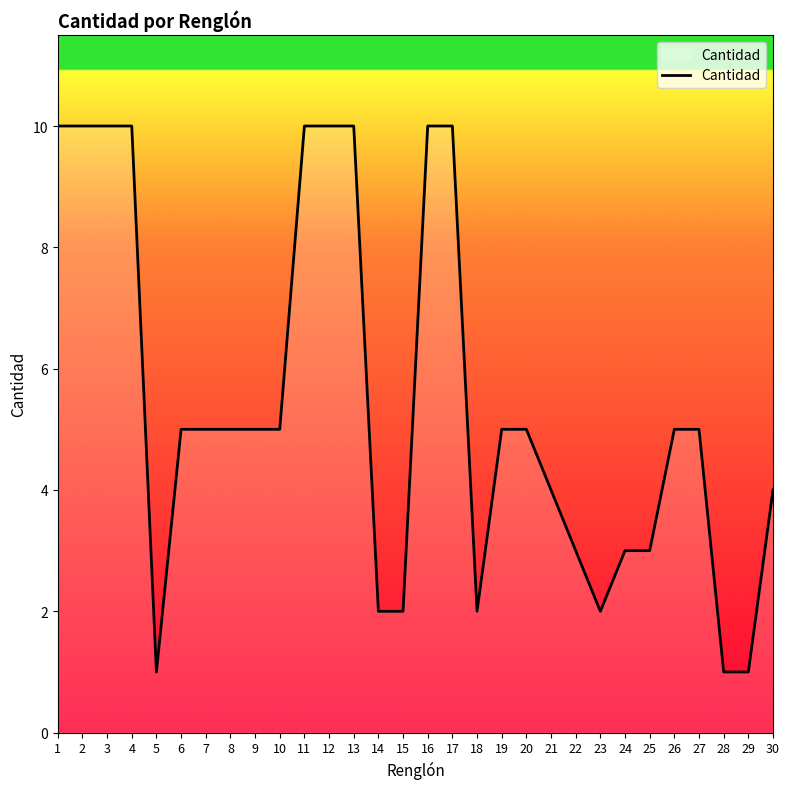

True or false: the data shows 10 at 2.

True